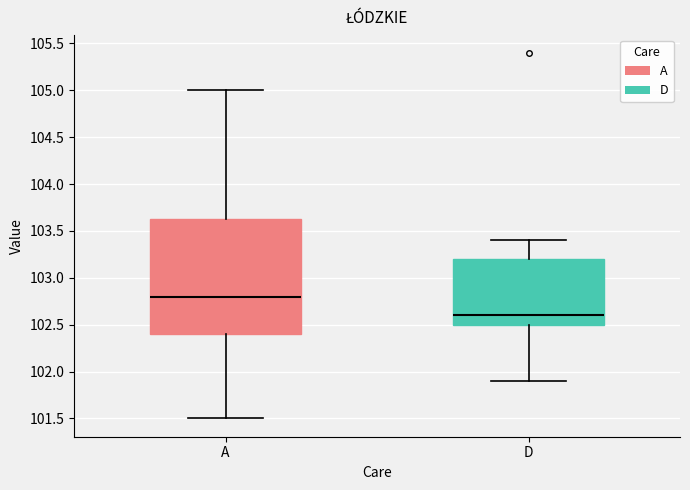

Which box's median line is the highest?

A